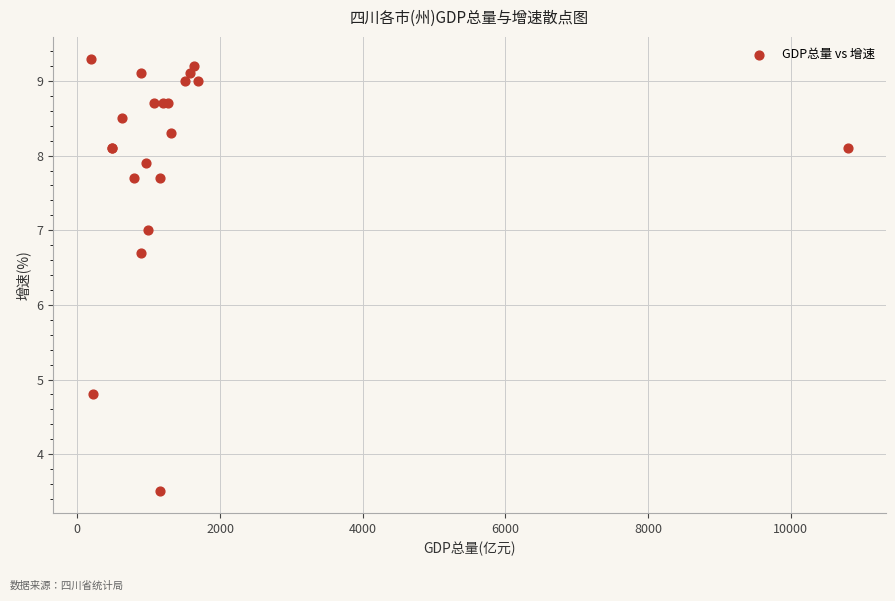

What Y value in the scatter plot is closest to 6?

6.7